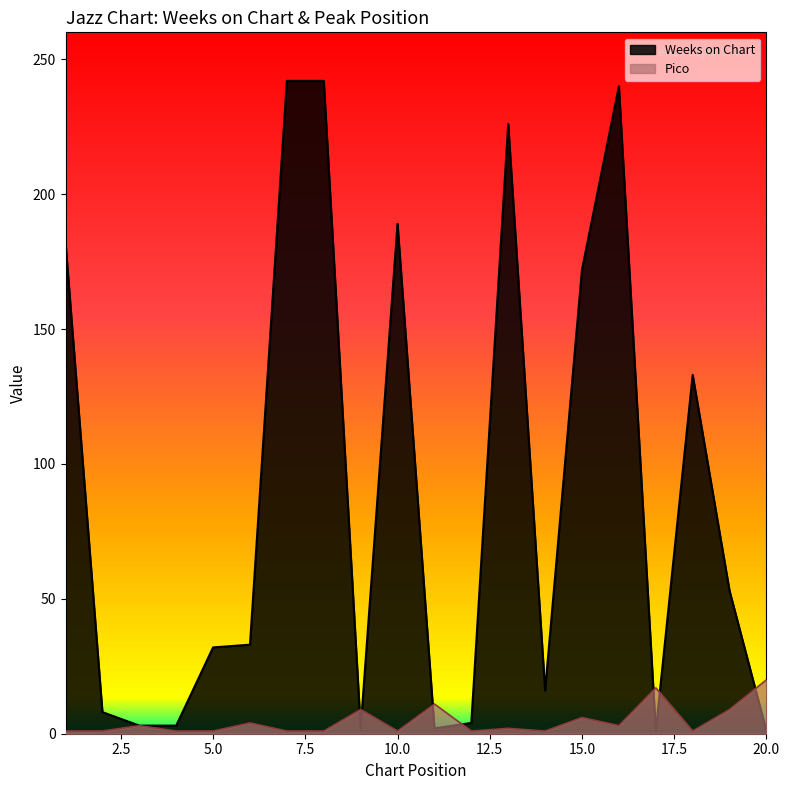

At which category is the sum across all series the highest?

7